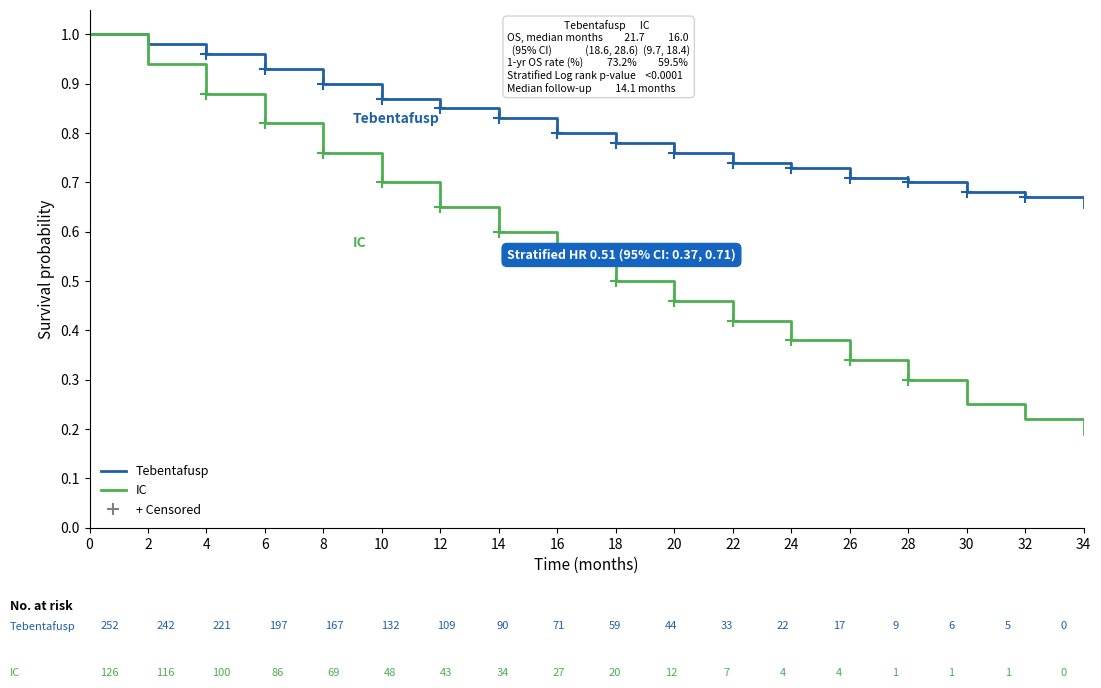

What is the greatest value displayed?

1.0